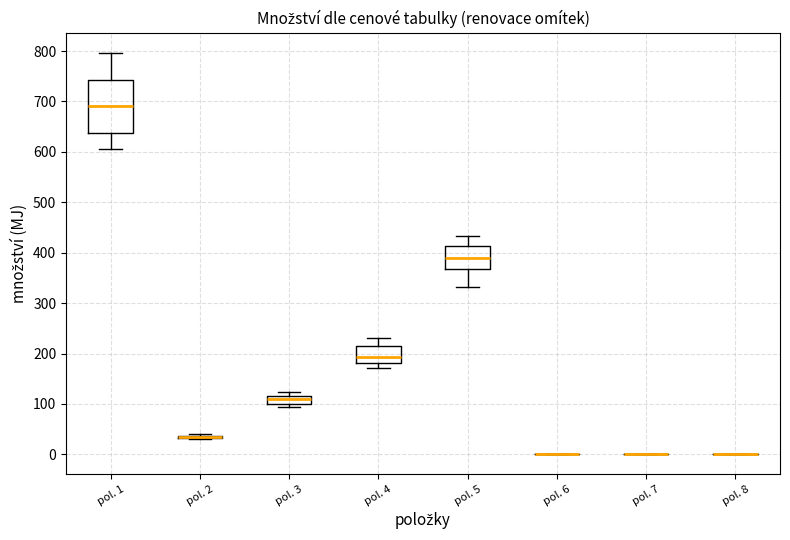

Reading left to right, transcribe this box plot: for each box, give where its median line is, the range the box spans, and where its two whiskers end, as read against the y-axis. The values are not printed on the chart, so give them approximately, as read against the axis.

pol. 1: median 690, box 640 to 740, whiskers 610 to 800
pol. 2: box collapsed to a line at 30, whiskers 30 to 40
pol. 3: median 110, box 100 to 120, whiskers 90 to 120 (above the box's upper edge)
pol. 4: median 190, box 180 to 220, whiskers 170 to 230
pol. 5: median 390, box 370 to 410, whiskers 330 to 430
pol. 6: box collapsed to a line at 0, whiskers 0 to 0
pol. 7: box collapsed to a line at 0, whiskers 0 to 0
pol. 8: box collapsed to a line at 0, whiskers 0 to 0